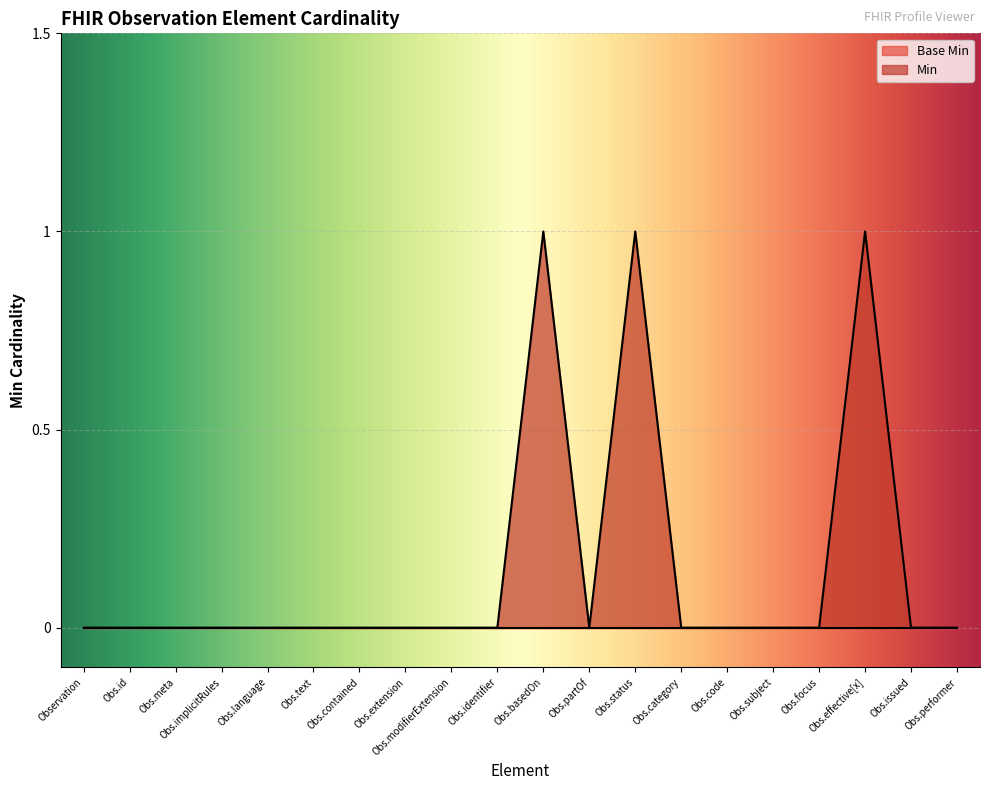

How many lines are shown in the chart?

2